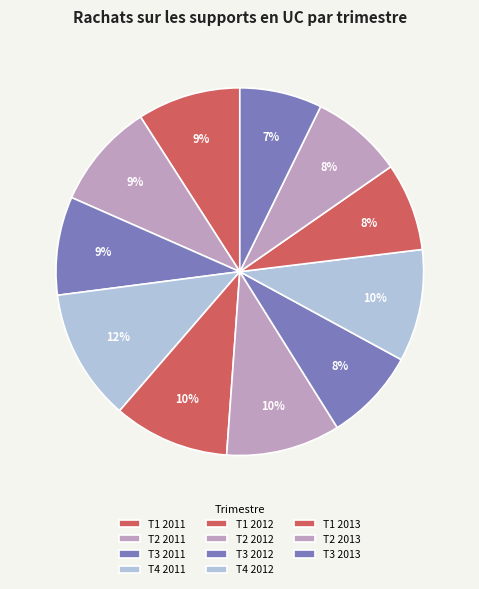

Which has a higher value, T2 2013 or T1 2013?

T2 2013